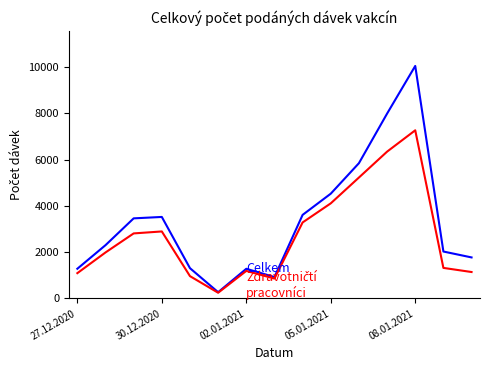

Count the number of categories in the chart.

15